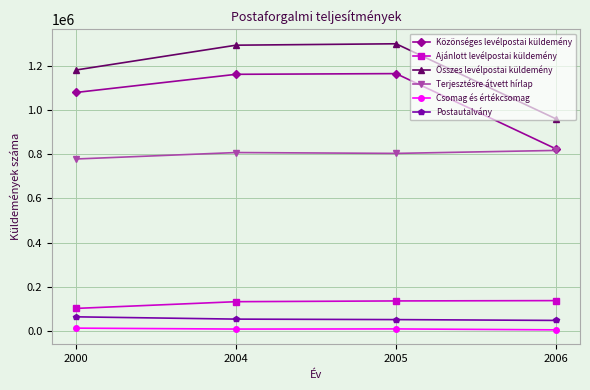

Is the value of Csomag és értékcsomag at 2004 greater than the value of Ajánlott levélpostai küldemény at 2004?

No